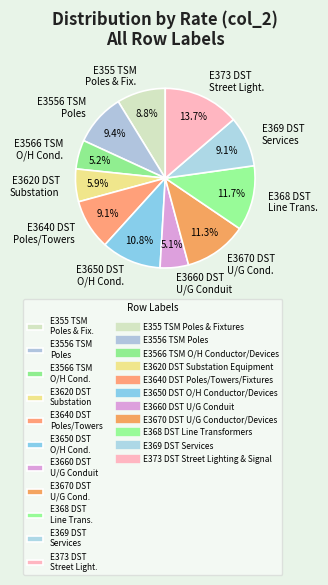

How much of the chart is everything except E3670 DST U/G Cond.?

88.7%